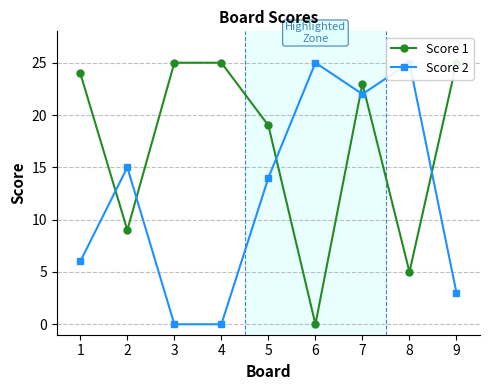

What is the maximum value for Score 1?

25